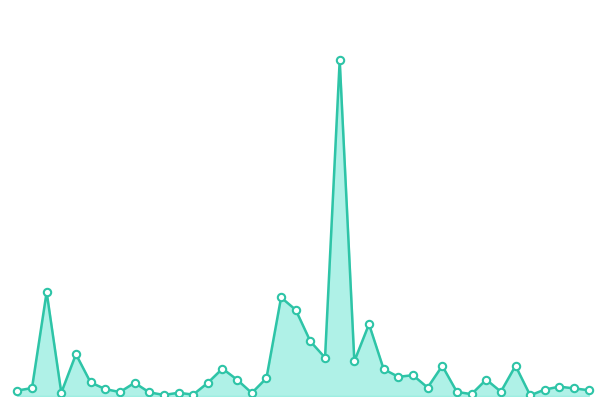

Is this an area chart (filled region under the line)?

Yes